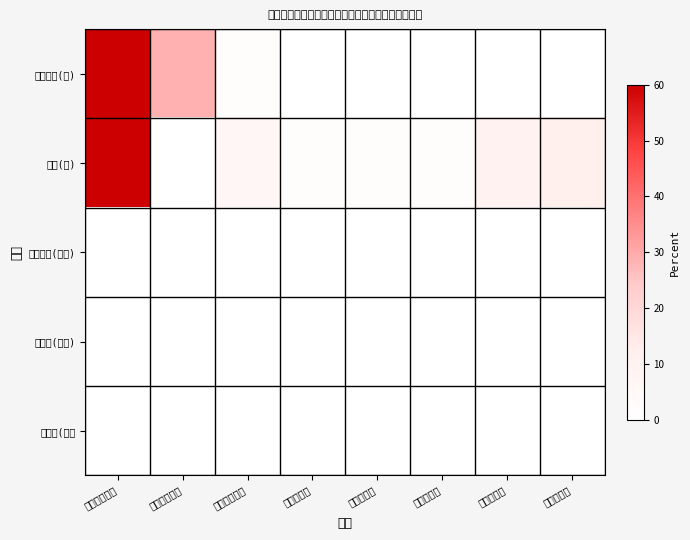

Count the number of categories in the chart.

8